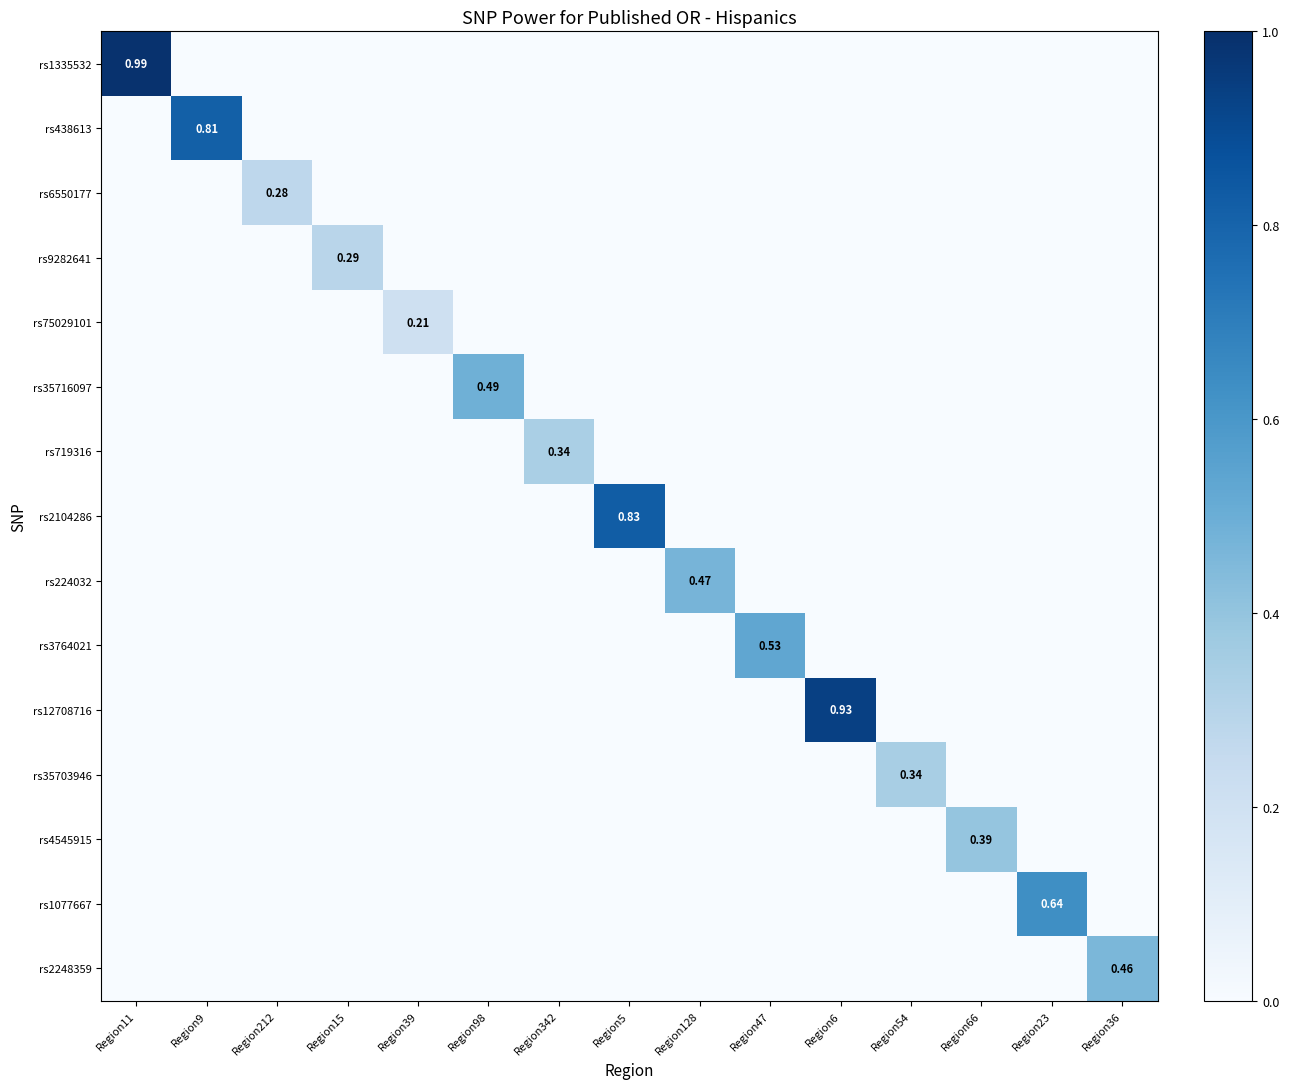

At which category does the chart reach its peak across all series?

Region11